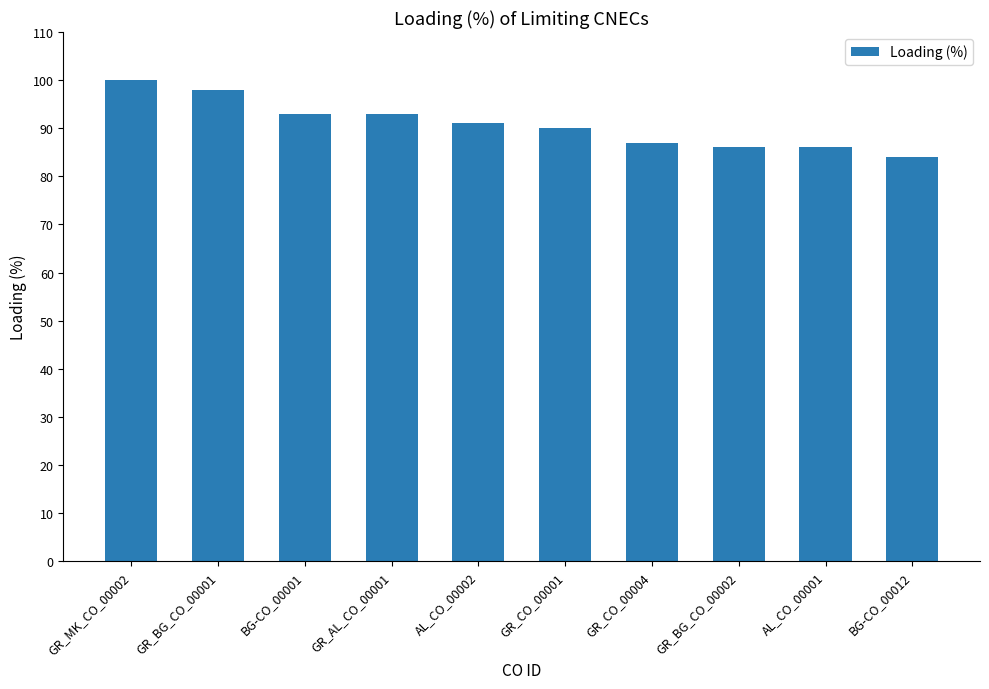

Are the bars grouped side by side (vs. stacked)?

No